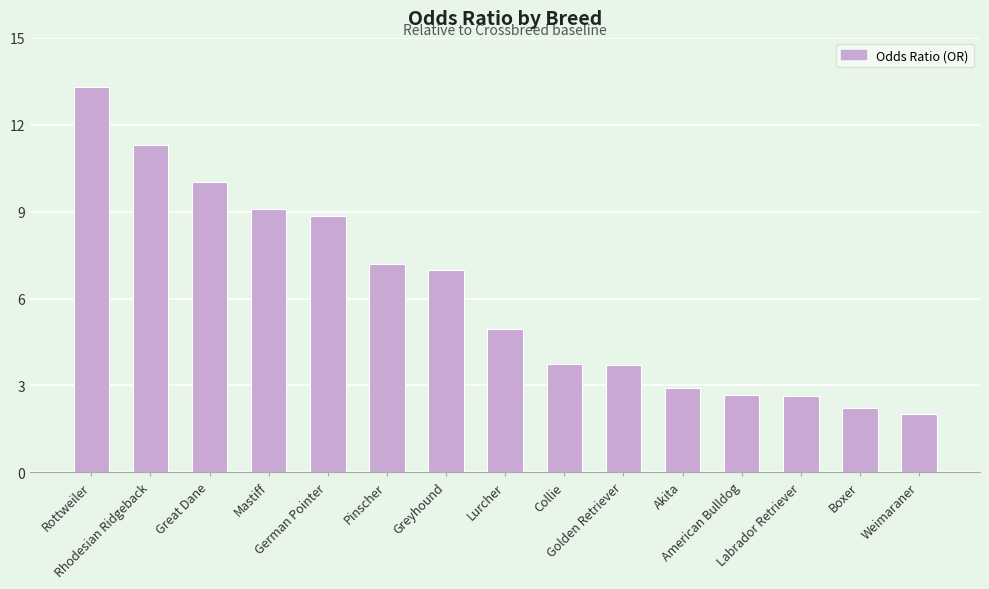

What is the average value?

6.1